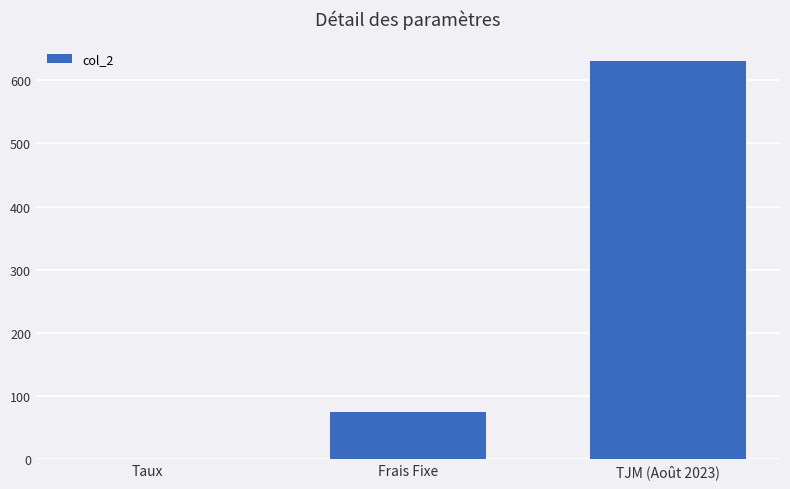

What is the sum of all values?

705.1